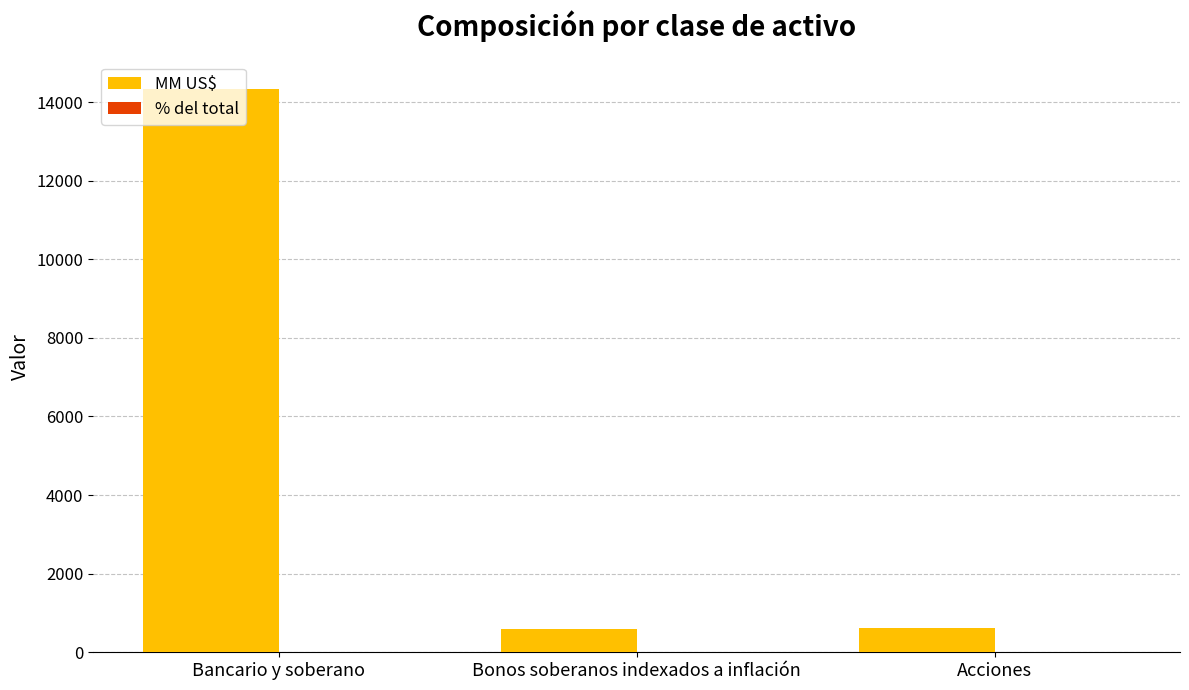

Which series has the largest range (max minus min)?

MM US$